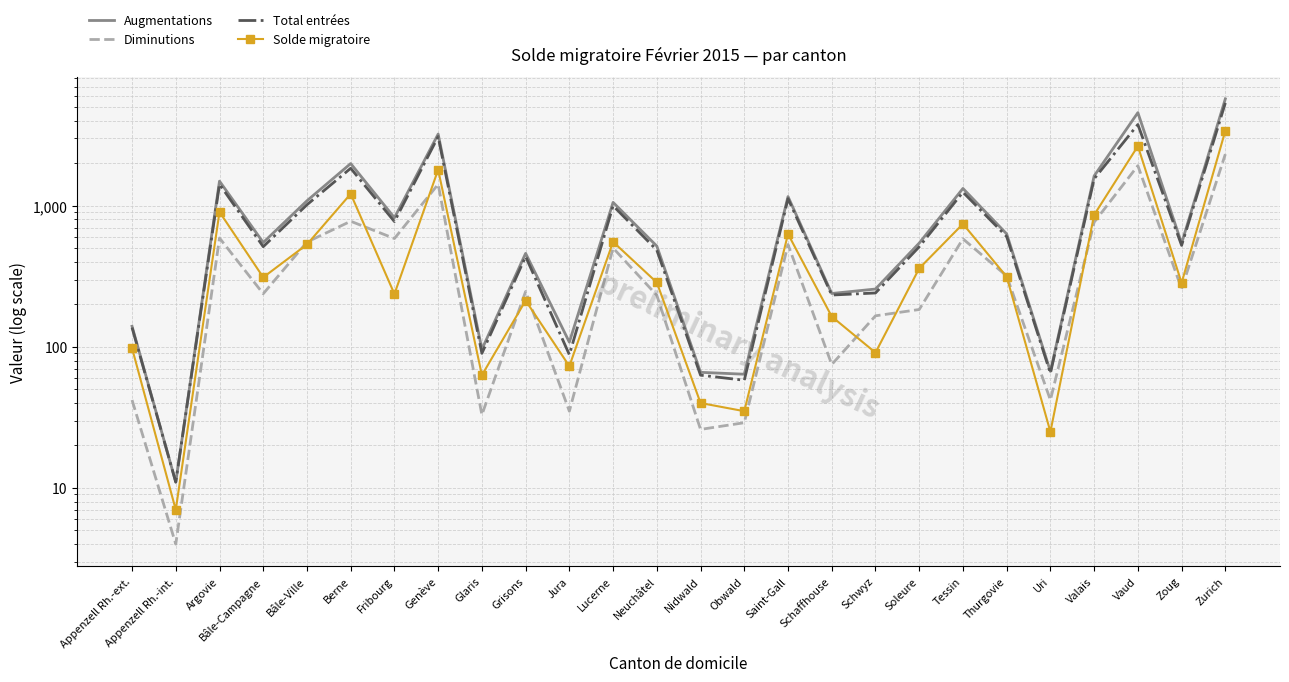

What is the total value across all series at Neuchâtel?

1521